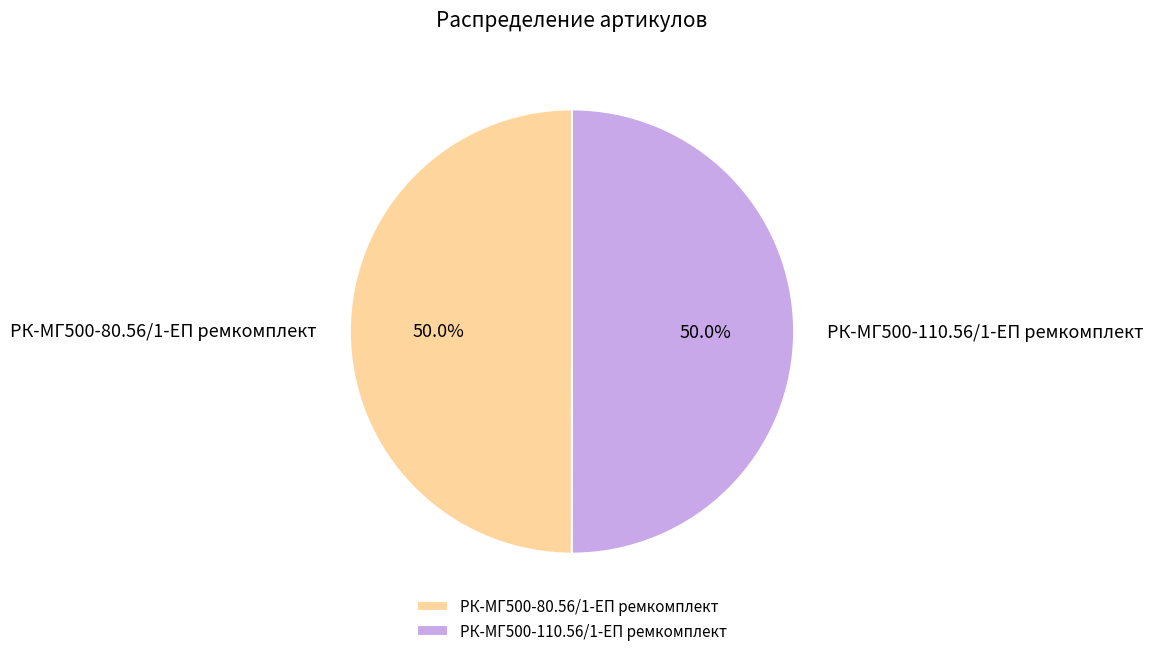

Do РК-МГ500-80.56/1-ЕП ремкомплект and РК-МГ500-110.56/1-ЕП ремкомплект together represent more than half of the pie?

Yes